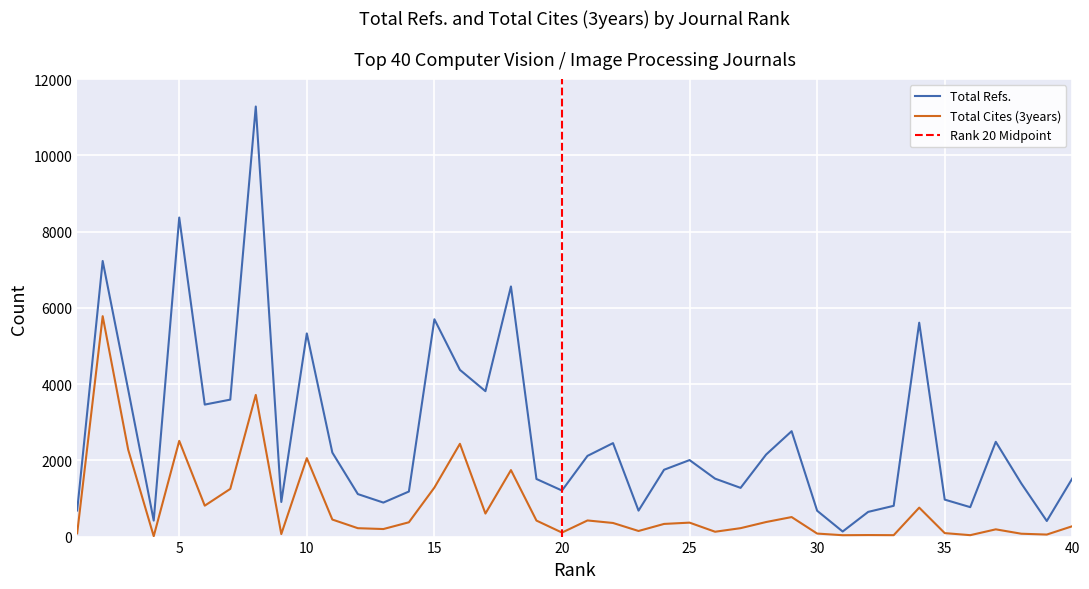

True or false: Total Cites (3years) and Total Refs. cross at least once.

False